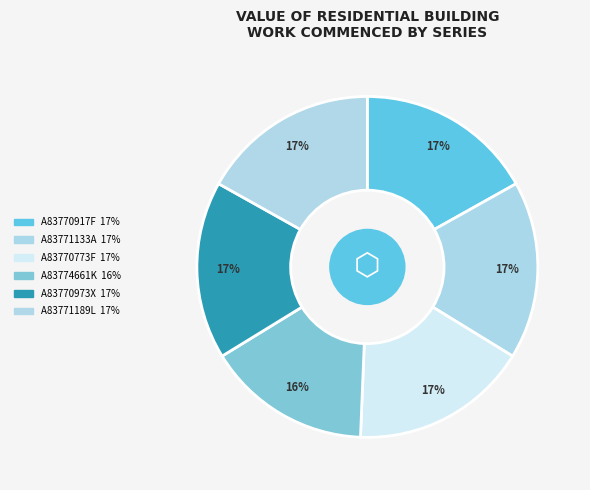

To the nearest percent, what percentage of the pie is A83770917F?

17%